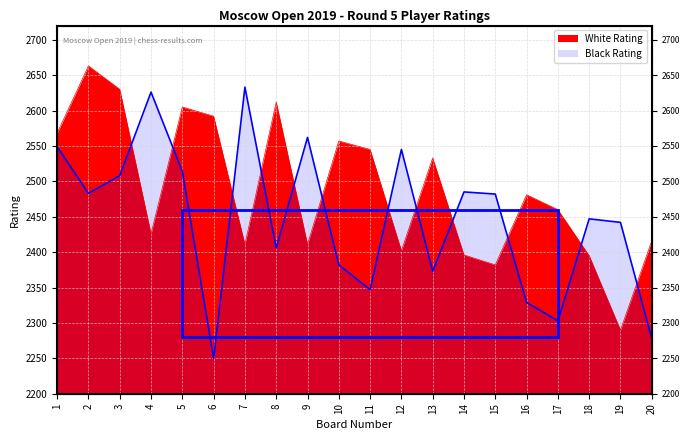

Which series has the largest total across all categories?

White Rating